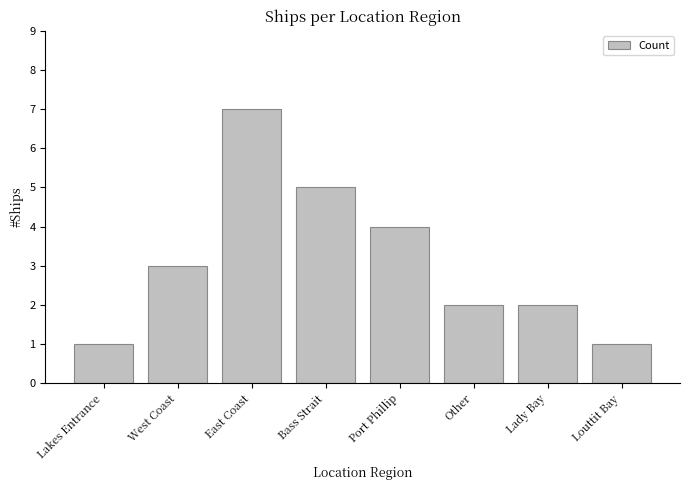

How many data points are less than 3?

4